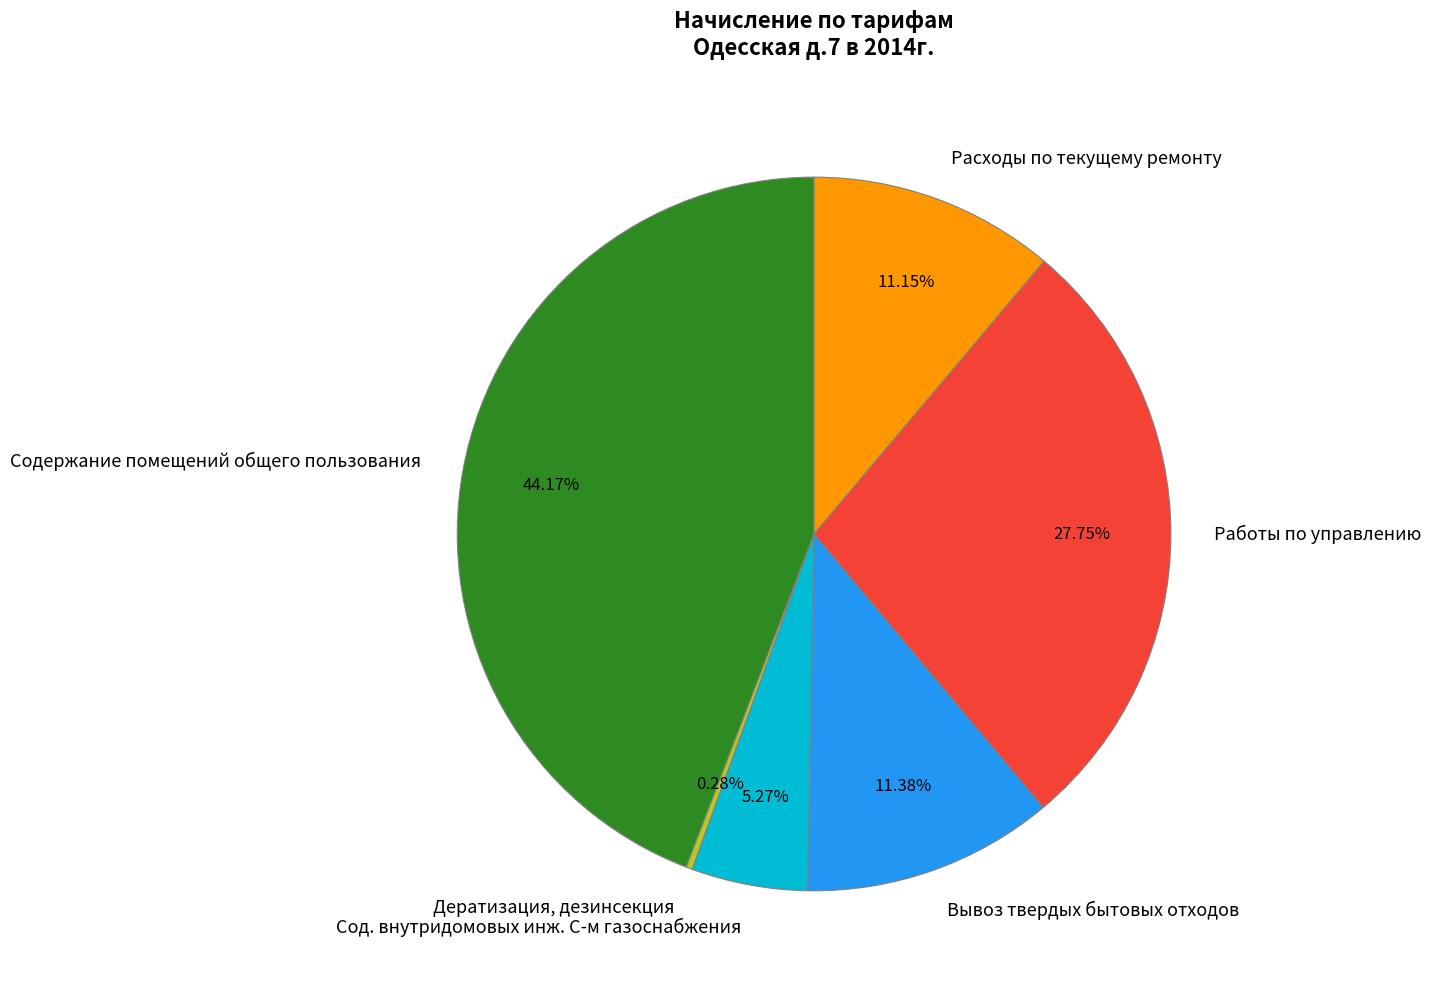

What portion of the pie excludes Вывоз твердых бытовых отходов?

88.6%